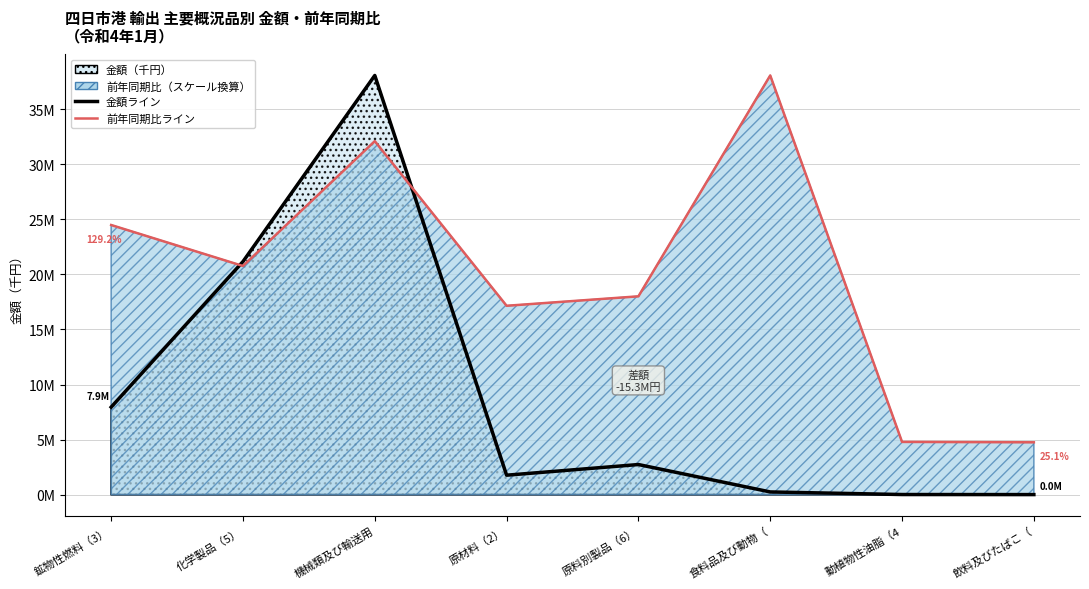

Is the value of 金額（千円） at 動植物性油脂（4 greater than the value of 前年同期比（％） at 原材料（2）?

No